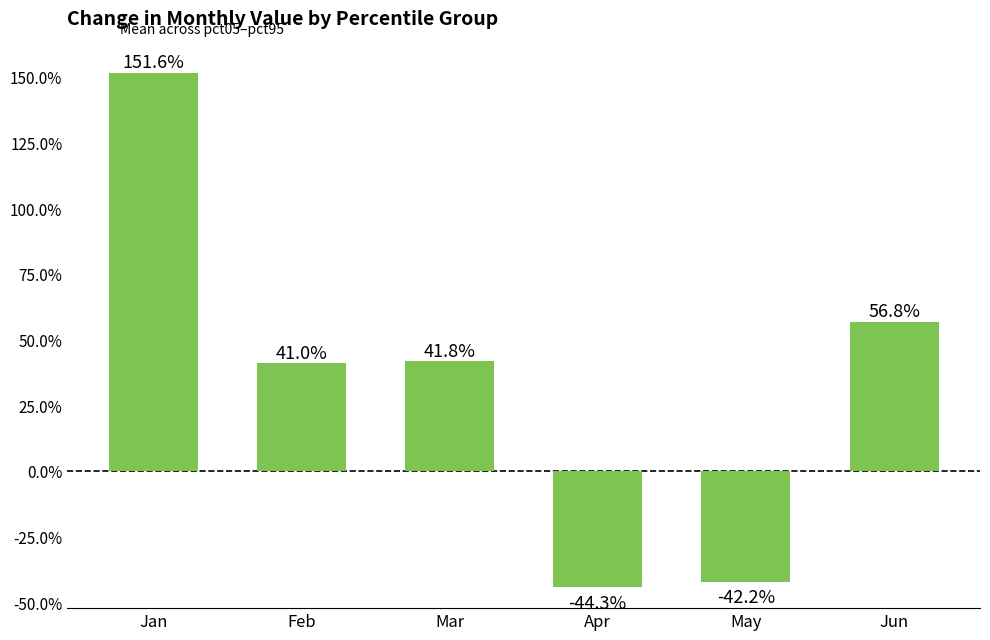

Does the chart contain any negative values?

Yes